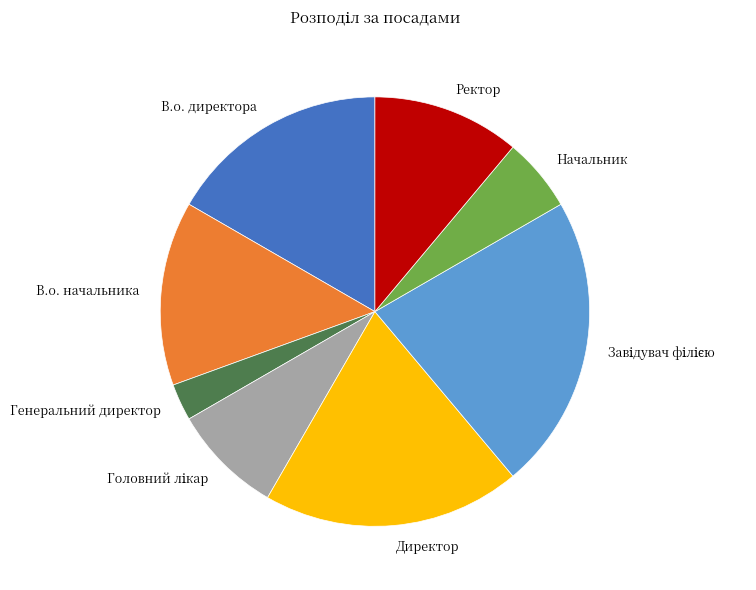

Combined, do Директор and Генеральний директор account for over 50%?

No